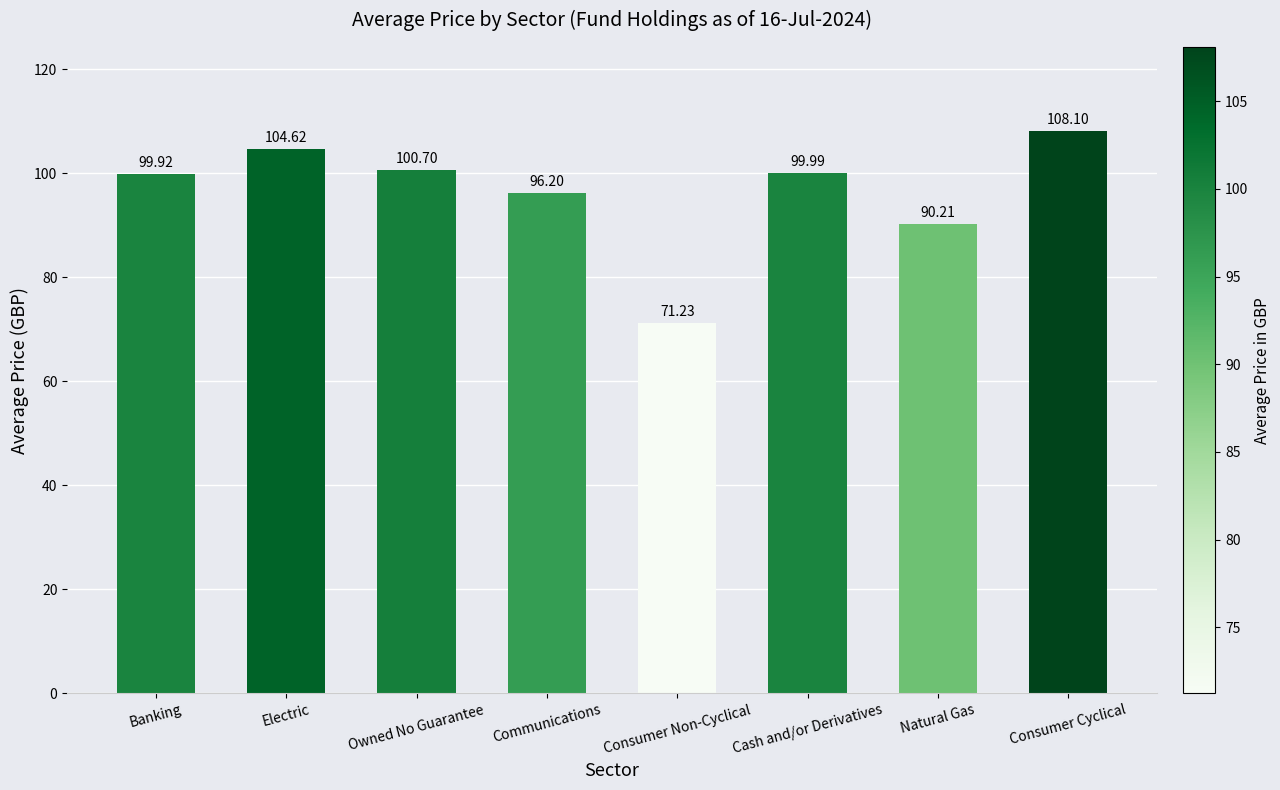

Rank the categories by value from highest to lowest.

Consumer Cyclical, Electric, Owned No Guarantee, Cash and/or Derivatives, Banking, Communications, Natural Gas, Consumer Non-Cyclical